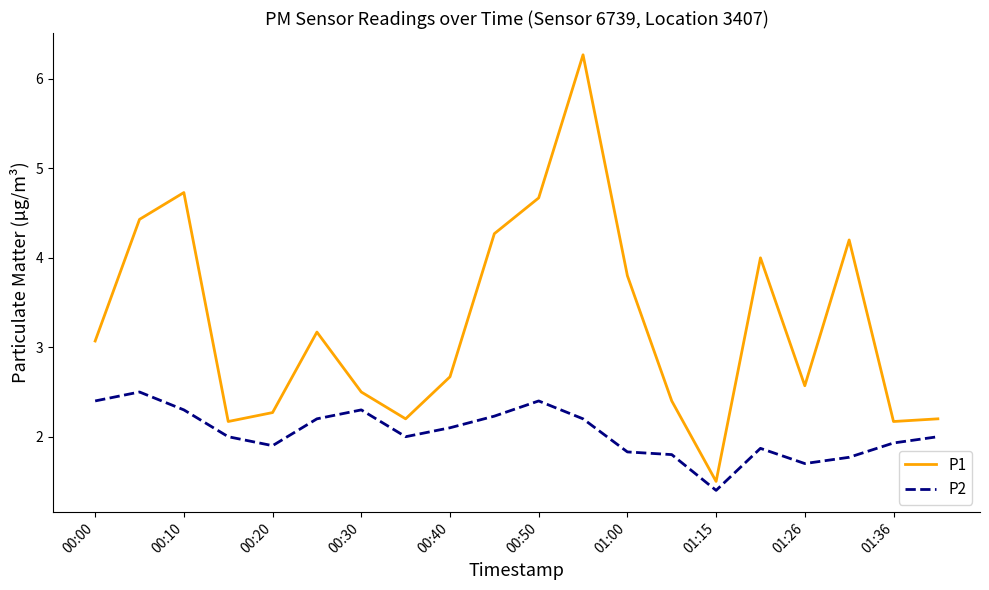

At how many categories does at least one series exceed 5?

1